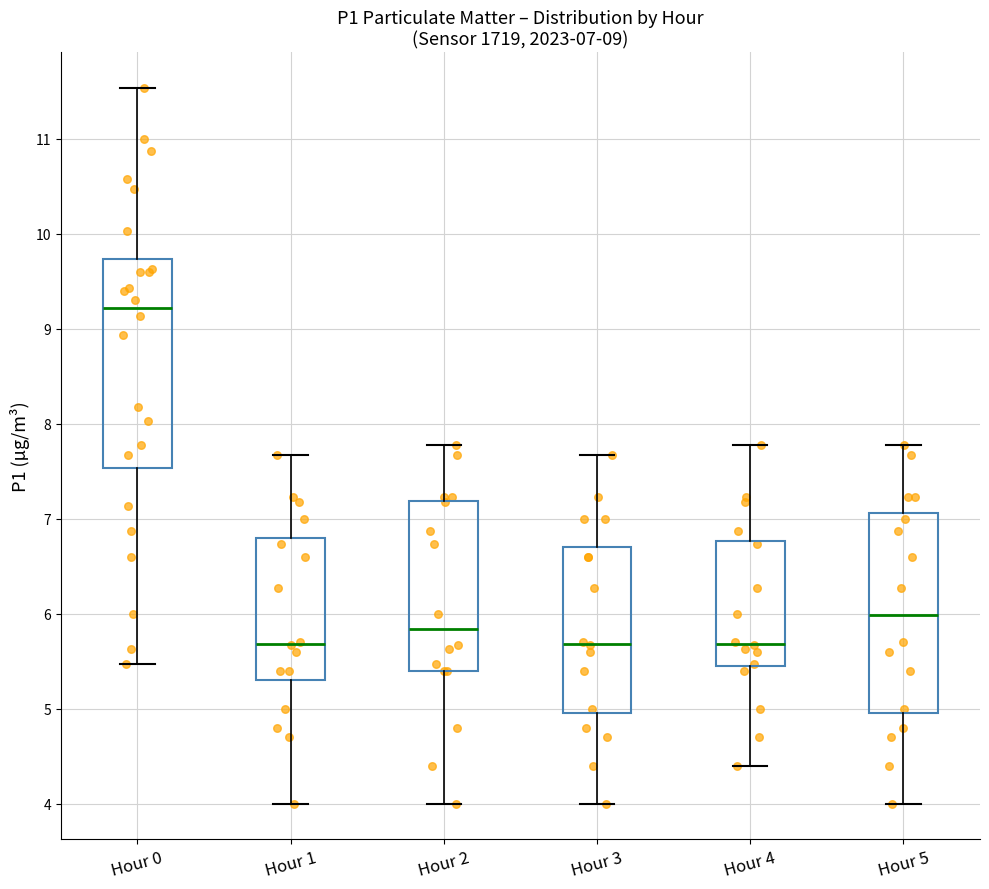

Which box has the highest median line?

Hour 0